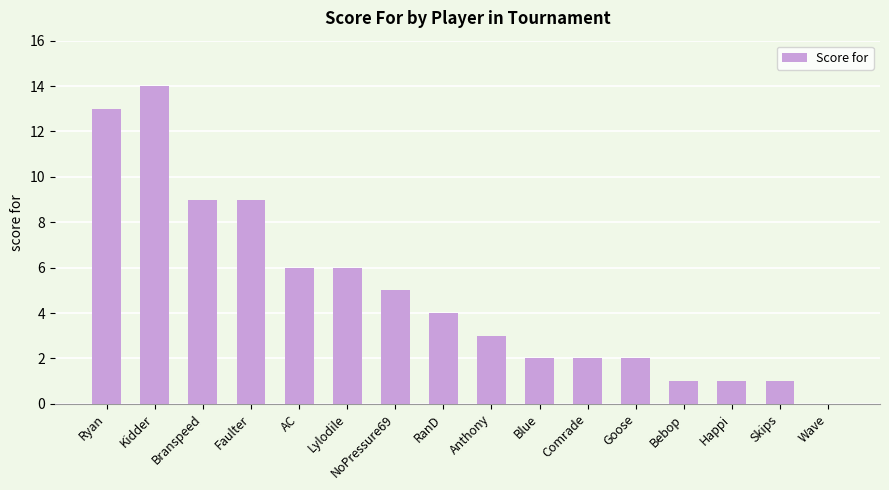

What is the change in value from Lylodile to Bebop?

-5